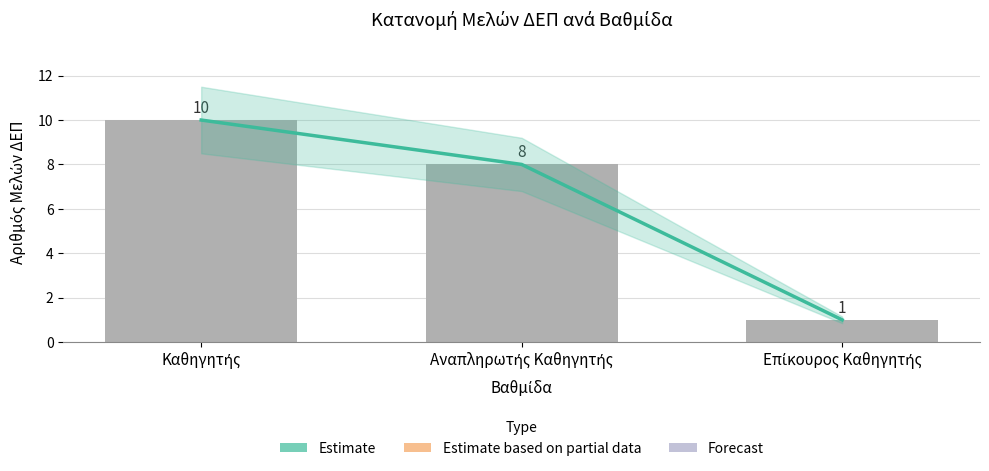

Reading left to right, transcribe all the data shown in this chart.

Καθηγητής=10	Αναπληρωτής Καθηγητής=8	Επίκουρος Καθηγητής=1